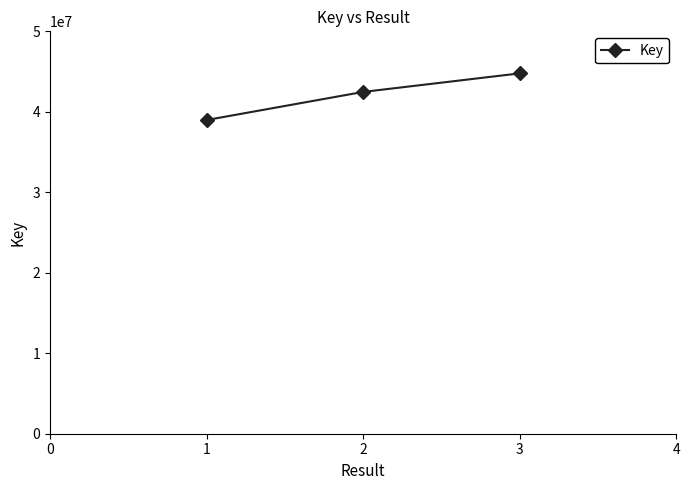

Reading left to right, transcribe all the data shown in this chart.

1=38978749	2=42470440	3=44774665